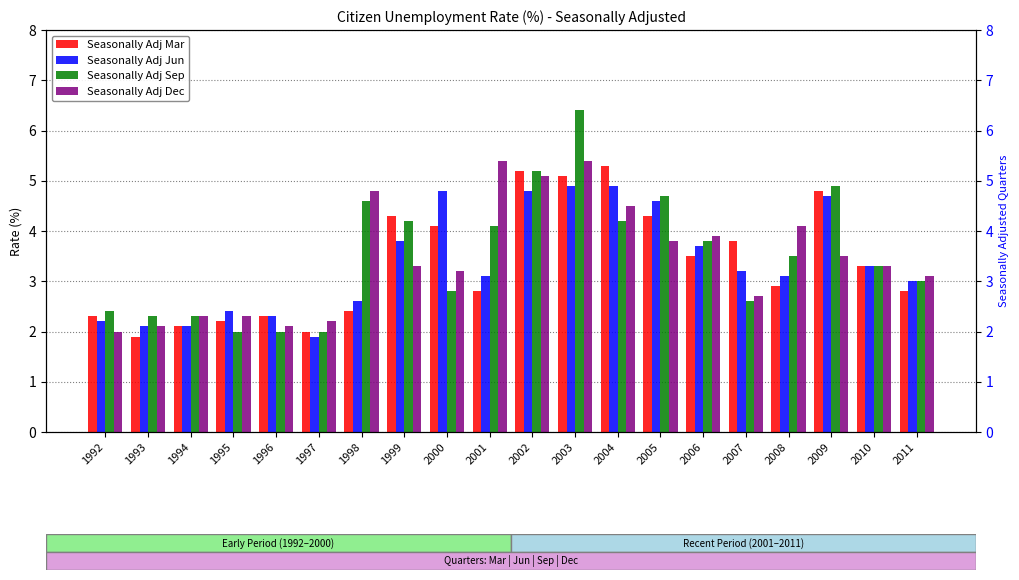

What is the approximate value of Seasonally Adj Sep at 1993?

2.3